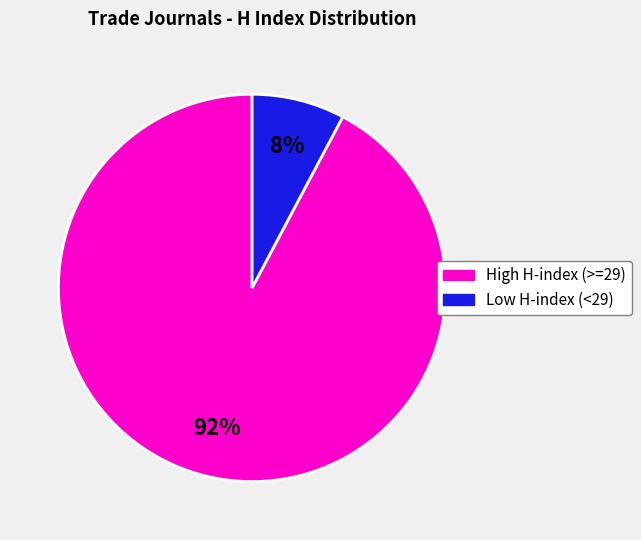

To the nearest percent, what is the average slice percentage?

50%